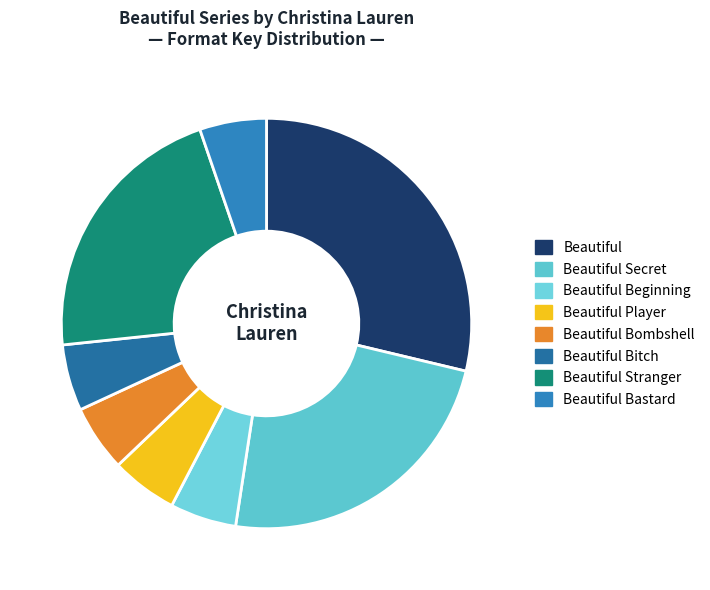

Approximately how many times larger is the value at Beautiful Bombshell compared to Beautiful?

0.2